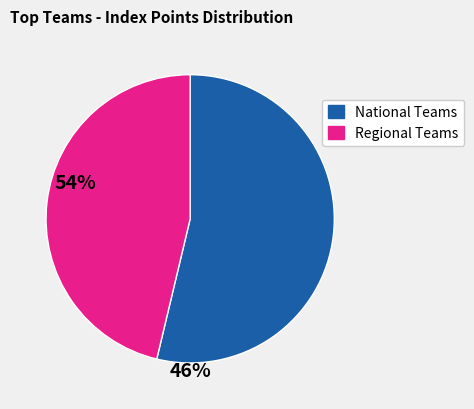

Is there any slice that represents more than half of the pie?

Yes